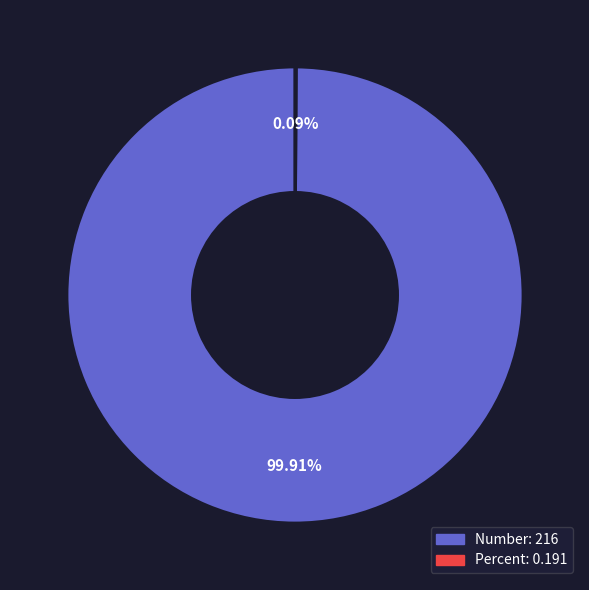

What is the largest slice in the pie chart?

Number